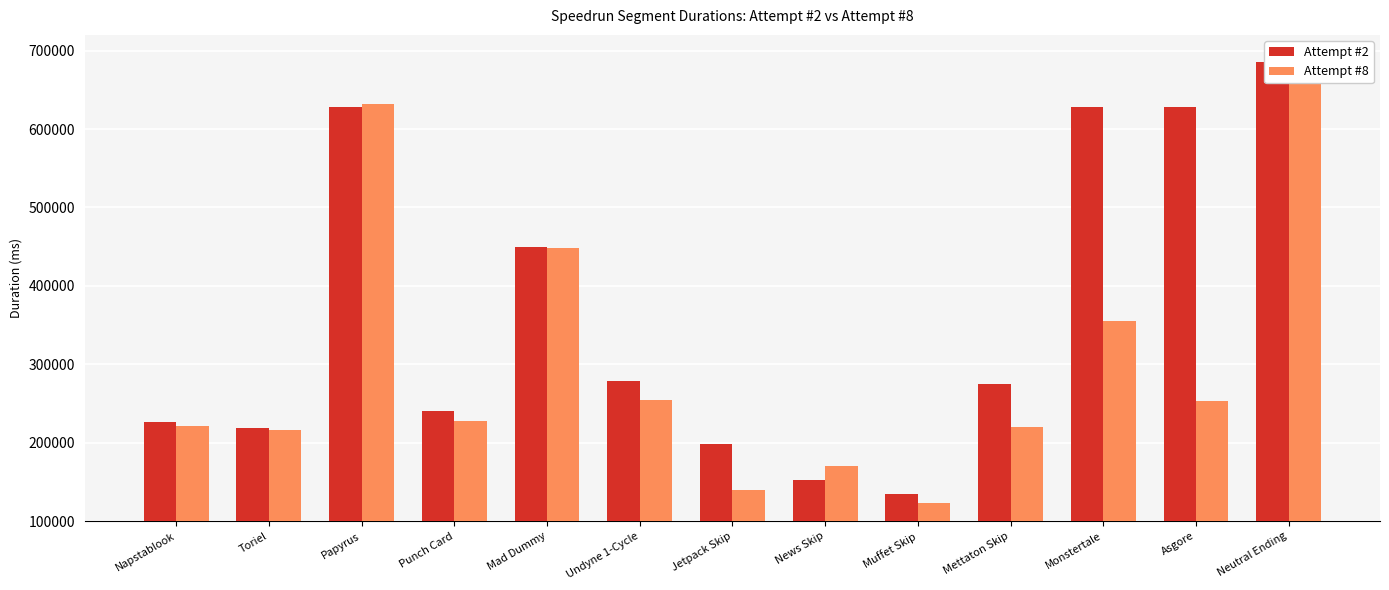

What is the label of the 10th bar from the right?

Punch Card